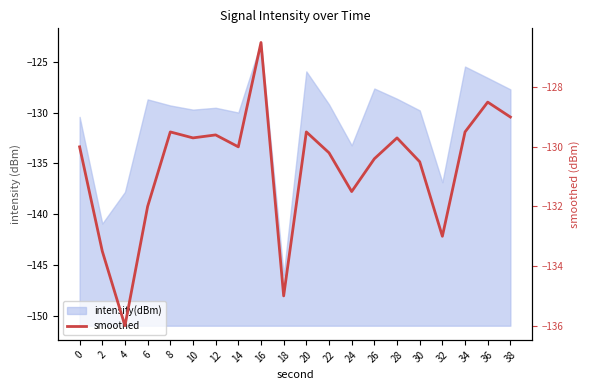

At which category does the data reach its first local peak?

8